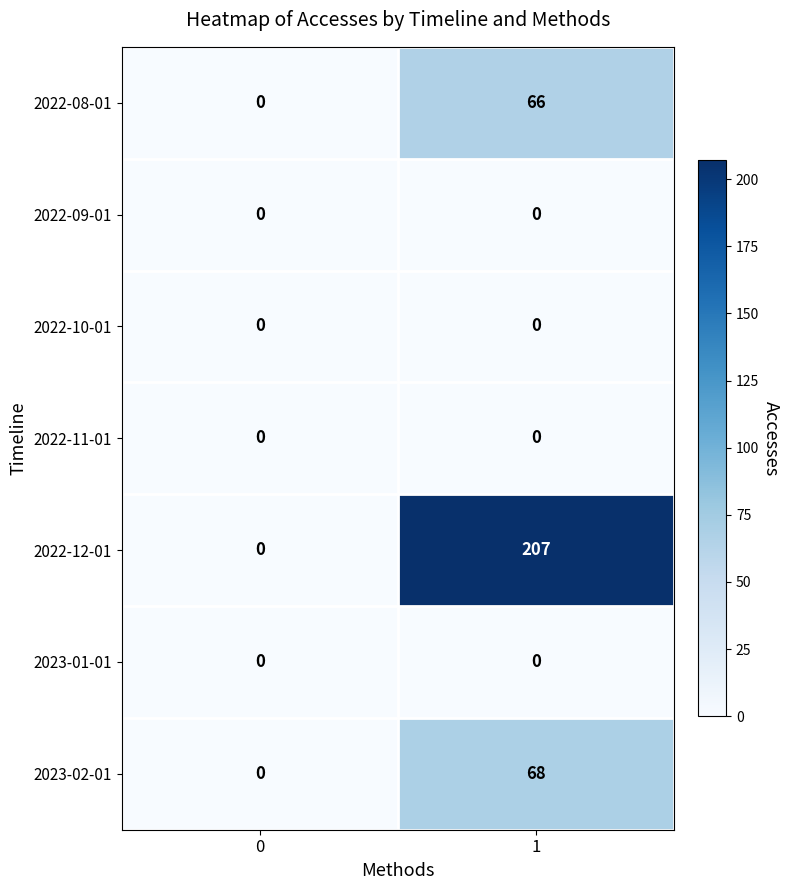

Which series has the largest range (max minus min)?

2022-12-01